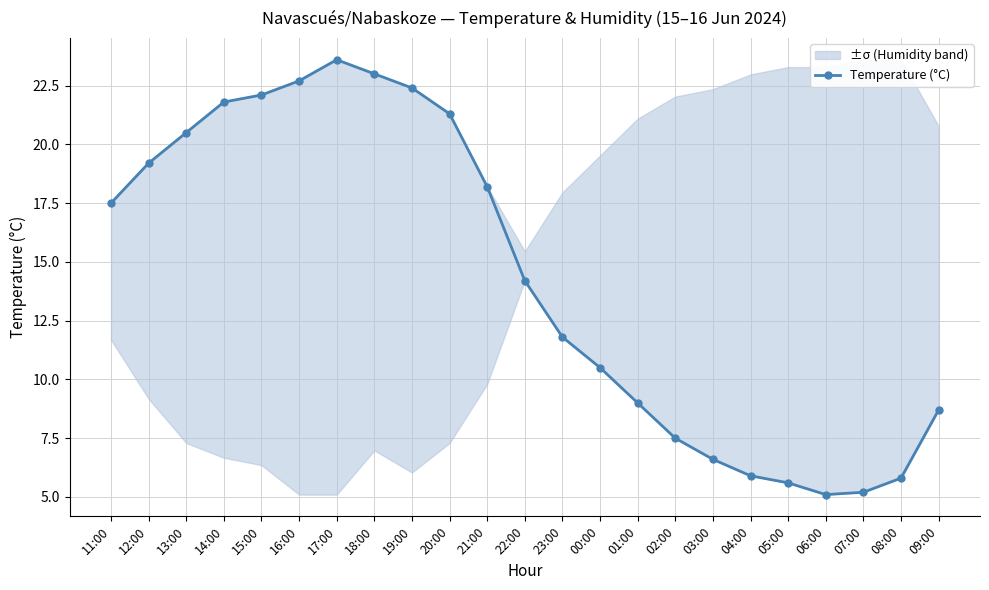

What value does the data have at 18:00?

23.0